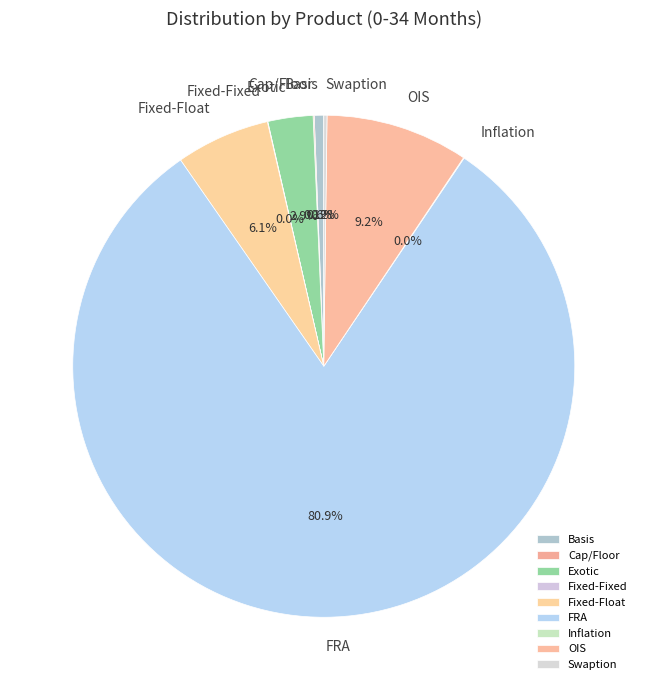

What is the largest slice in the pie chart?

FRA